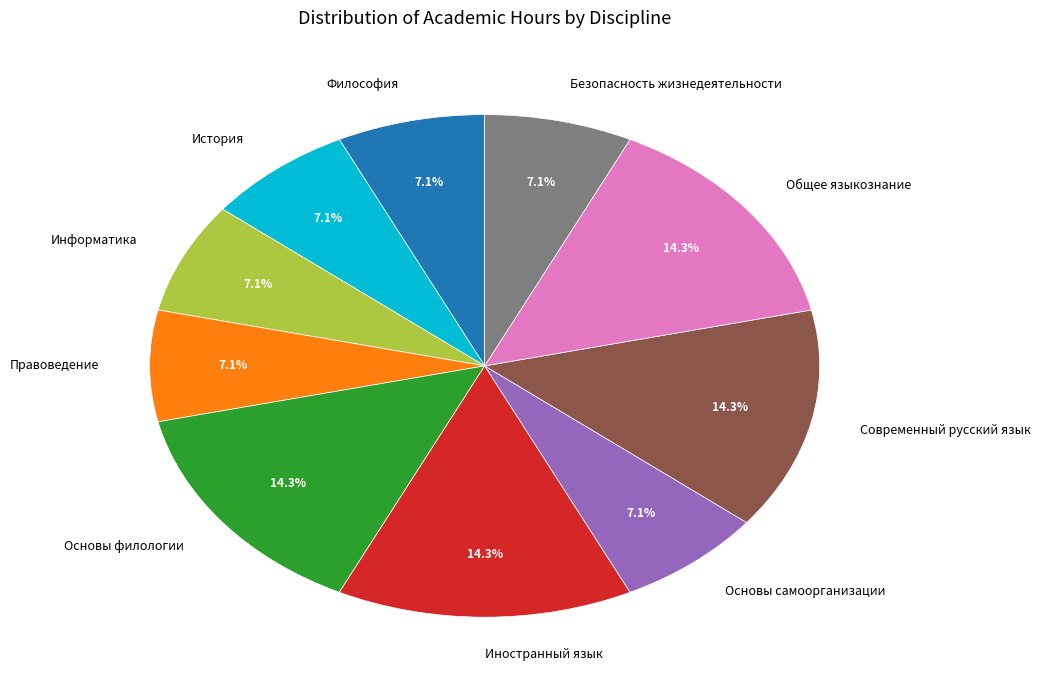

Is История the majority of the pie?

No